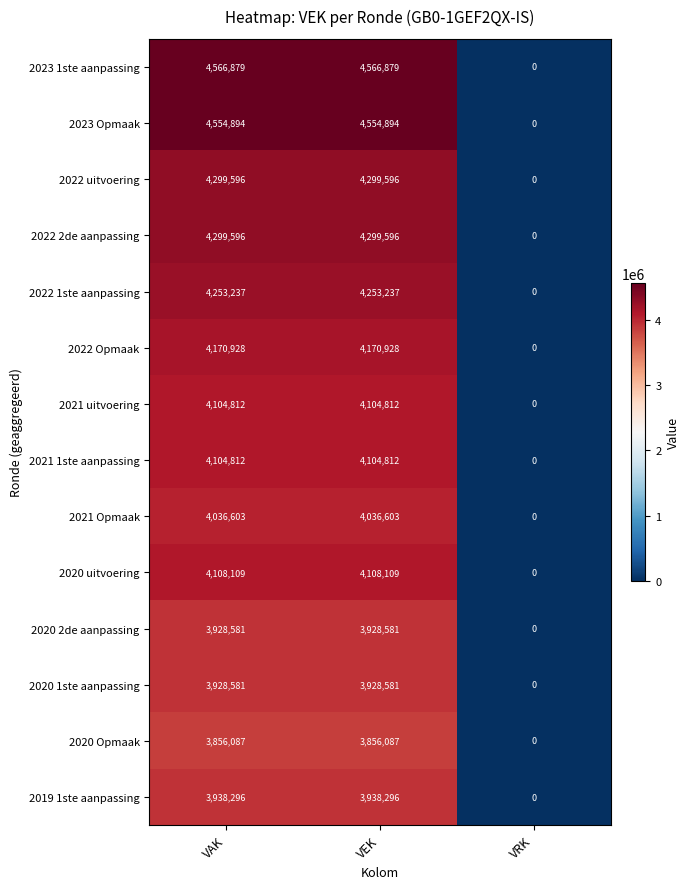

Count the 2021 uitvoering values in the range 0 to 4104812.

3